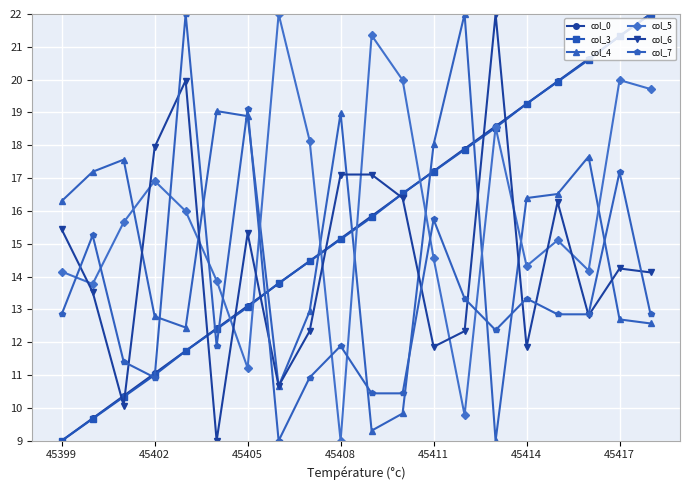

True or false: col_4 has more than 1 points higher than both neighbors.

True